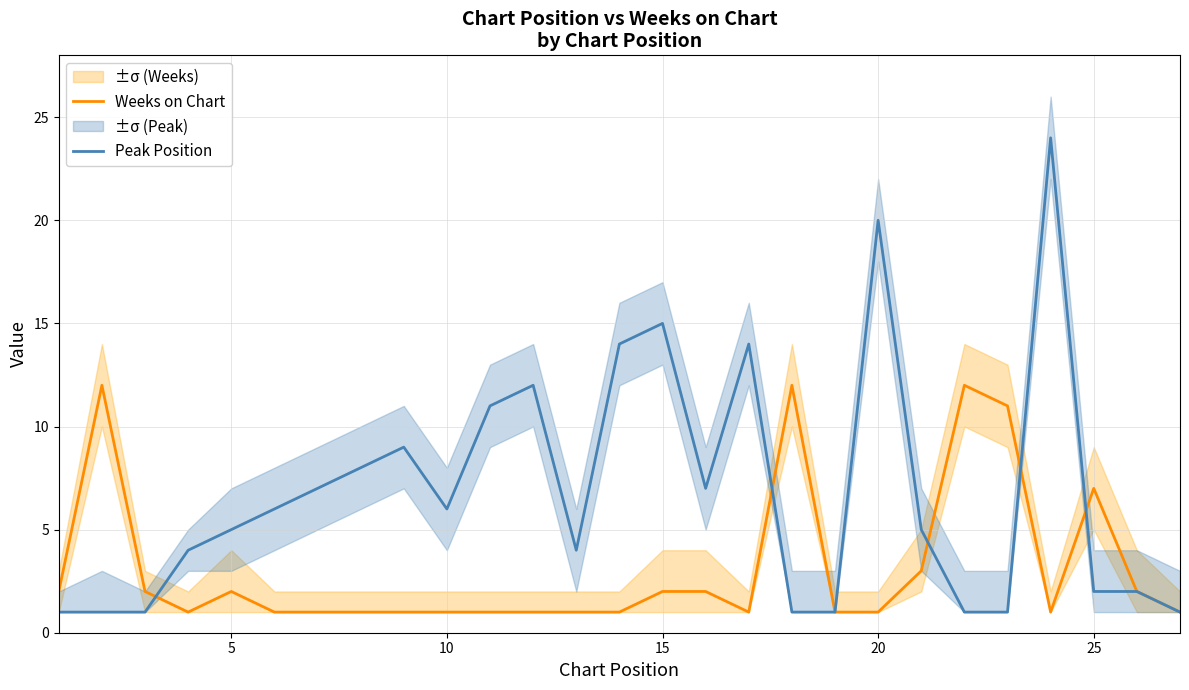

Reading left to right, what are all the values shown in this chart?

Weeks on Chart: 2	12	2	1	2	1	1	1	1	1	1	1	1	1	2	2	1	12	1	1	3	12	11	1	7	2	1
Peak Position: 1	1	1	4	5	6	7	8	9	6	11	12	4	14	15	7	14	1	1	20	5	1	1	24	2	2	1